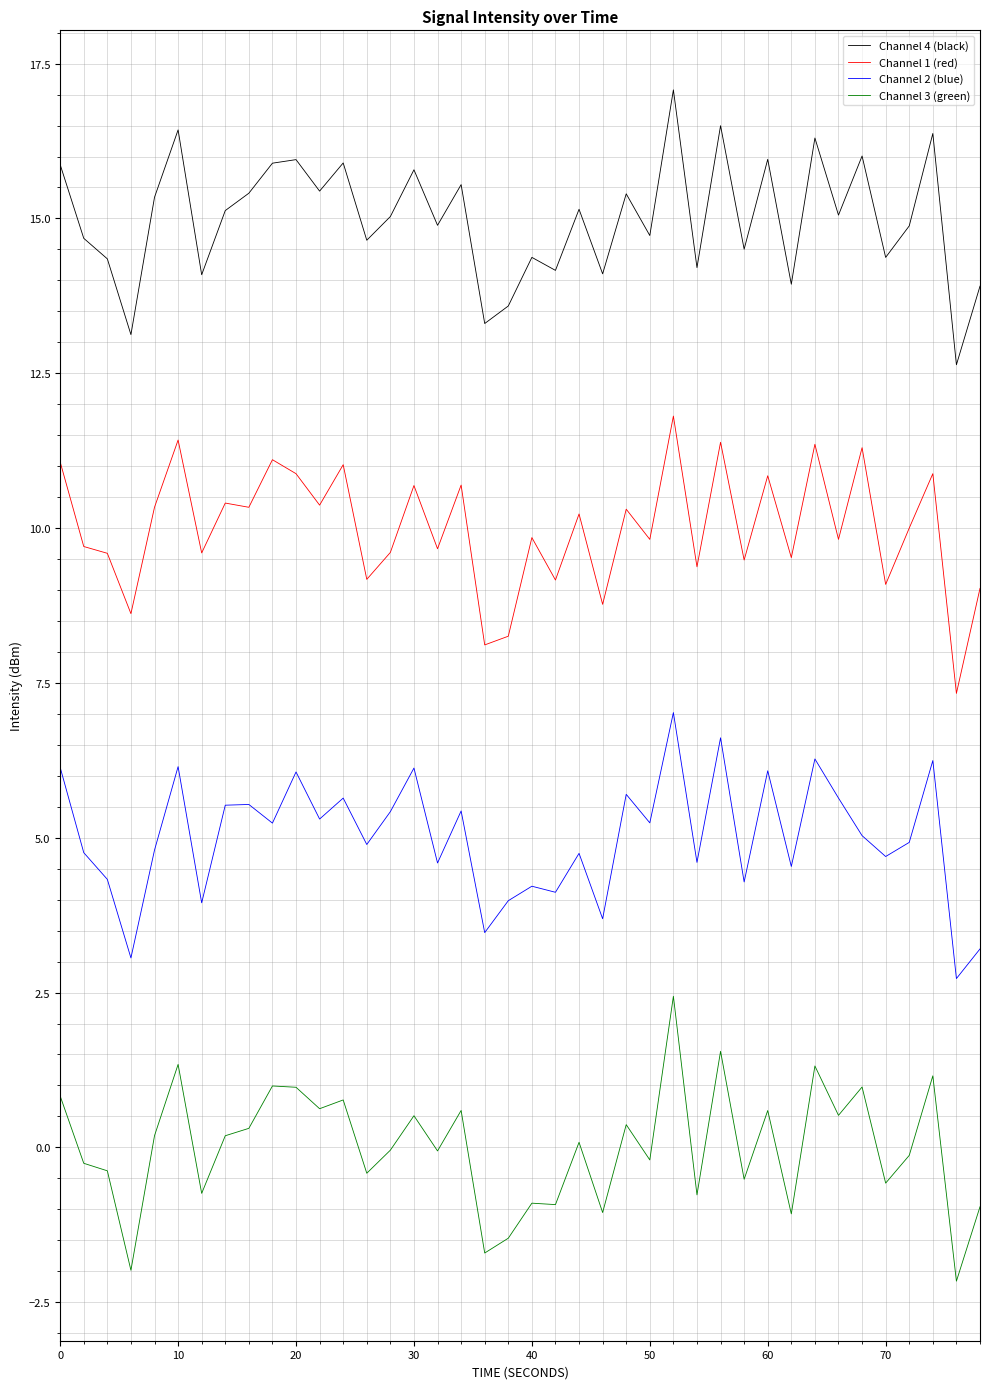

Which series has the largest total across all categories?

Channel 4 (black)